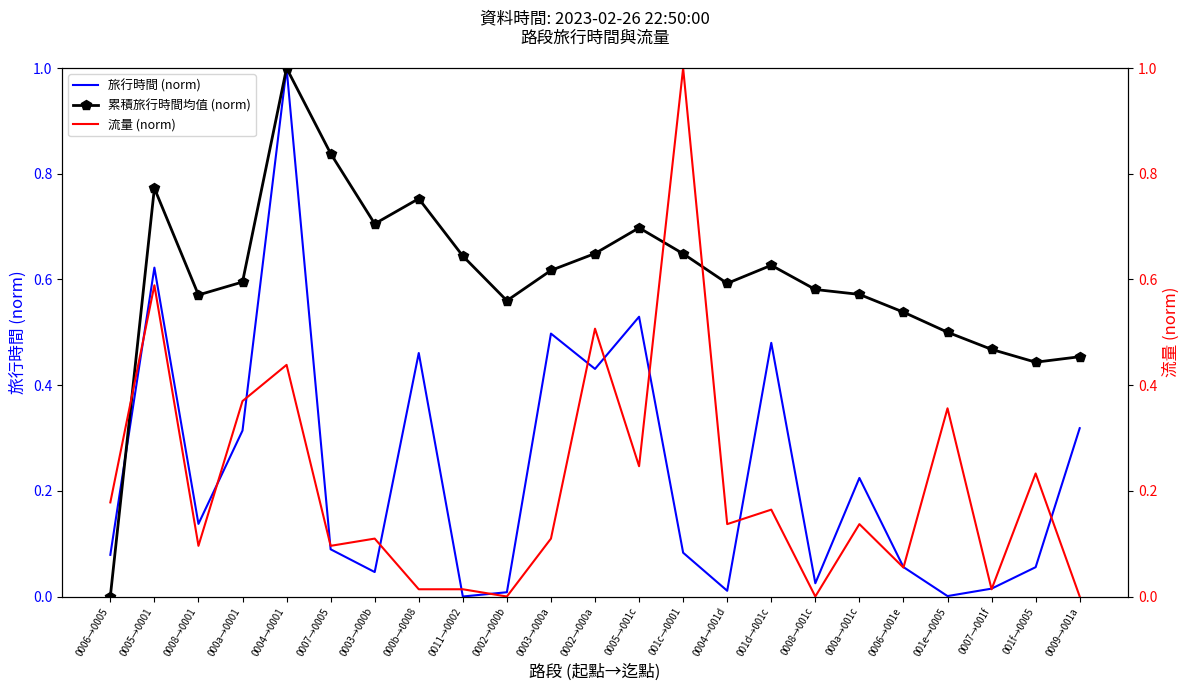

Reading left to right, transcribe all the data shown in this chart.

旅行時間 (norm): 0.1	0.6	0.1	0.3	1.0	0.1	0.0	0.5	0.0	0.0	0.5	0.4	0.5	0.1	0.0	0.5	0.0	0.2	0.1	0.0	0.0	0.1	0.3
累積旅行時間均值 (norm): 0.0	0.8	0.6	0.6	1.0	0.8	0.7	0.8	0.6	0.6	0.6	0.6	0.7	0.6	0.6	0.6	0.6	0.6	0.5	0.5	0.5	0.4	0.5
流量 (norm): 0.2	0.6	0.1	0.4	0.4	0.1	0.1	0.0	0.0	0.0	0.1	0.5	0.2	1.0	0.1	0.2	0.0	0.1	0.1	0.4	0.0	0.2	0.0